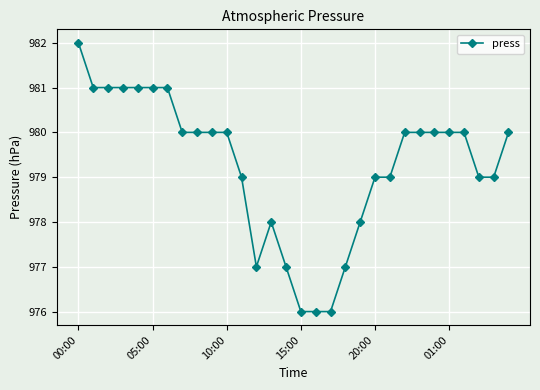

What is the average value?

979